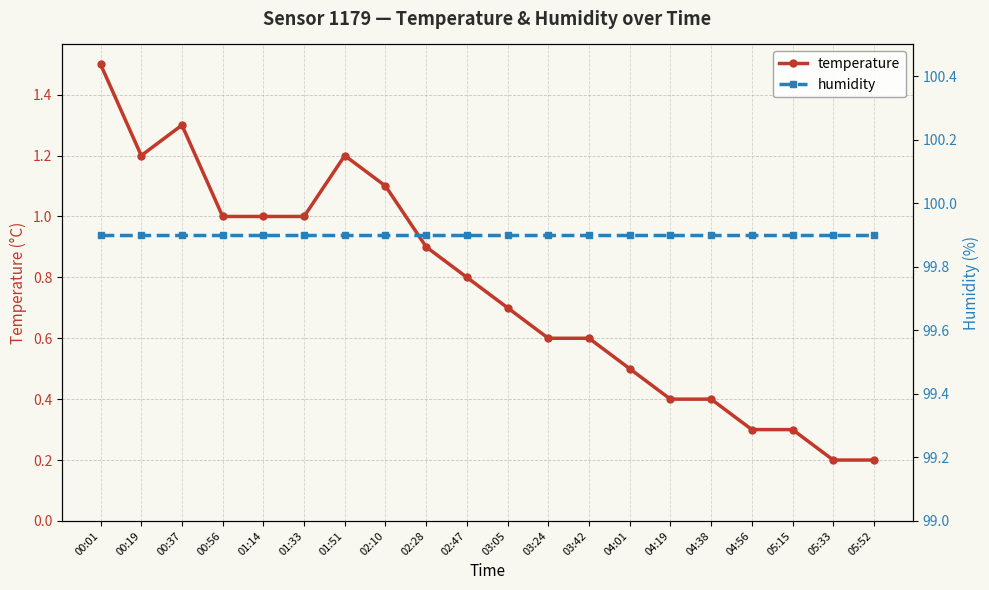

Reading left to right, list all the values displayed in this chart.

temperature: 00:01=1.5	00:19=1.2	00:37=1.3	00:56=1.0	01:14=1.0	01:33=1.0	01:51=1.2	02:10=1.1	02:28=0.9	02:47=0.8	03:05=0.7	03:24=0.6	03:42=0.6	04:01=0.5	04:19=0.4	04:38=0.4	04:56=0.3	05:15=0.3	05:33=0.2	05:52=0.2
humidity: 00:01=99.9	00:19=99.9	00:37=99.9	00:56=99.9	01:14=99.9	01:33=99.9	01:51=99.9	02:10=99.9	02:28=99.9	02:47=99.9	03:05=99.9	03:24=99.9	03:42=99.9	04:01=99.9	04:19=99.9	04:38=99.9	04:56=99.9	05:15=99.9	05:33=99.9	05:52=99.9